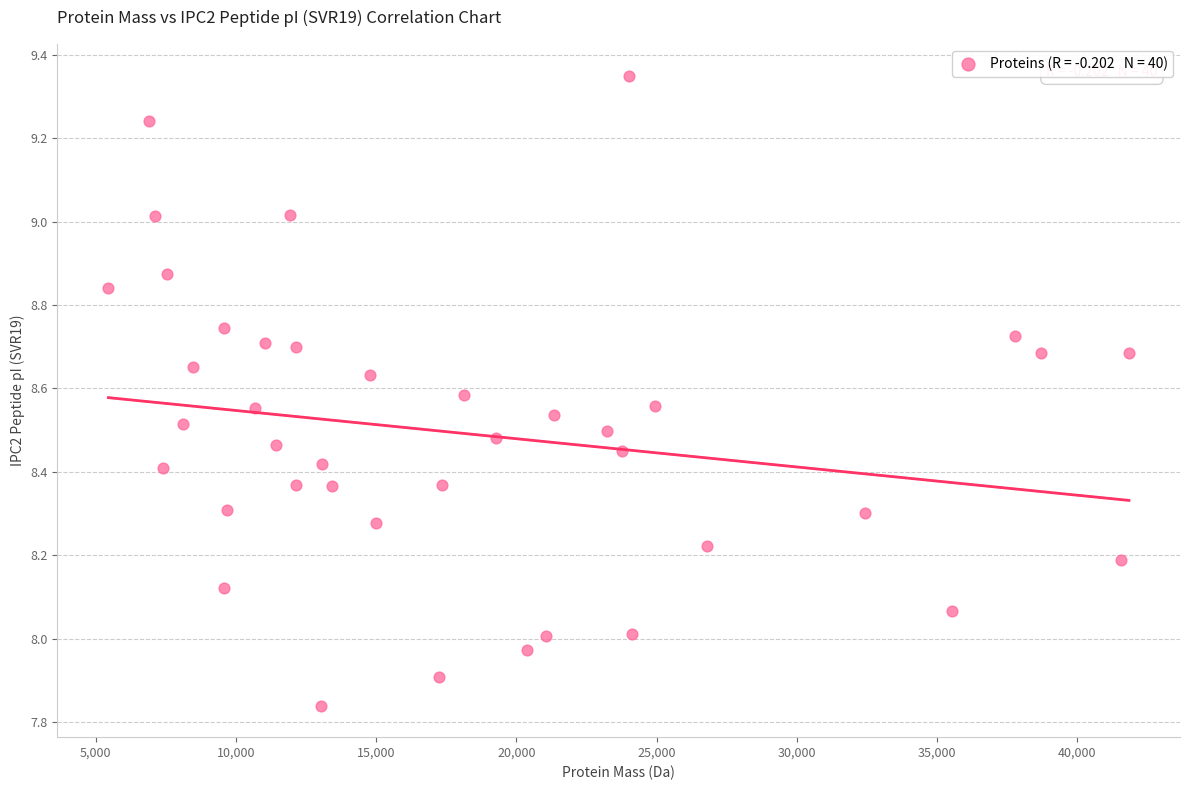

What is the range of X values (max minus min)?

36378.6